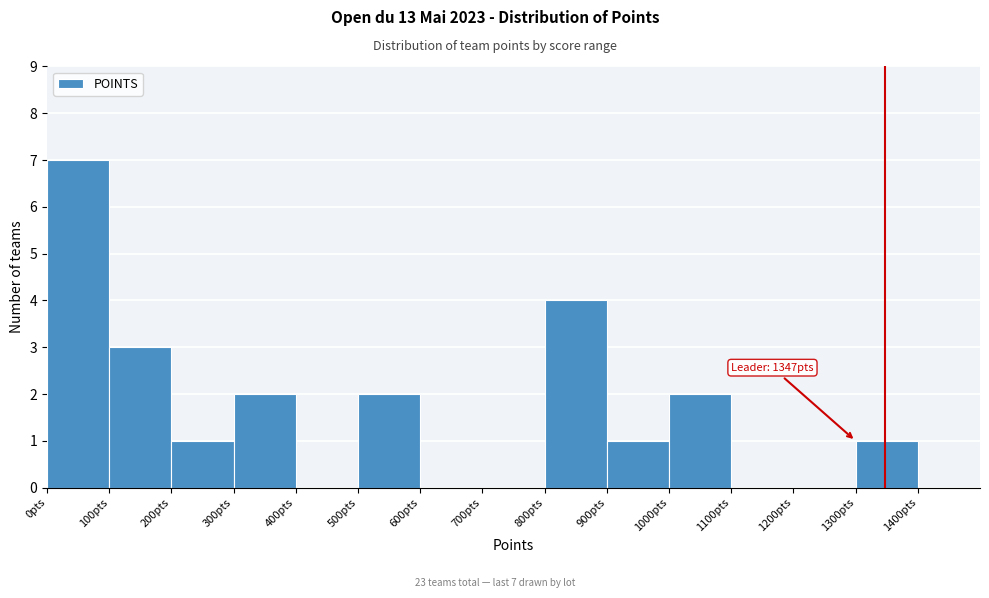

Which range on the x-axis has the tallest bar?

0 to 100